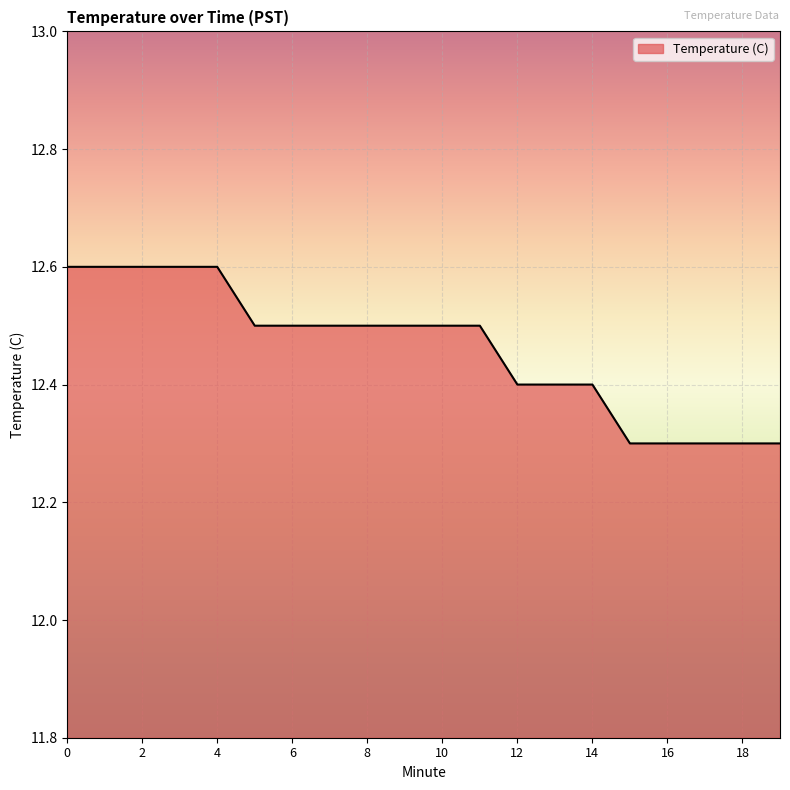

What is the minimum value shown in the chart?

12.3